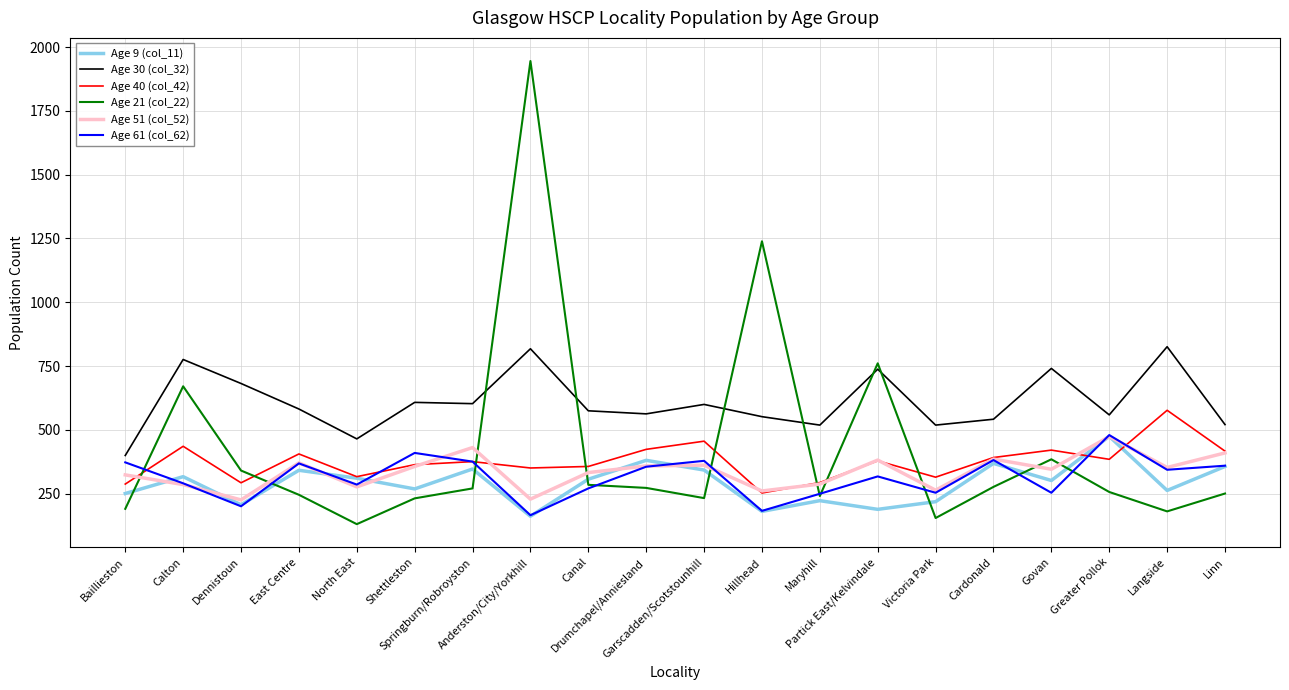

Where is the first local maximum for Age 21 (col_22)?

Calton